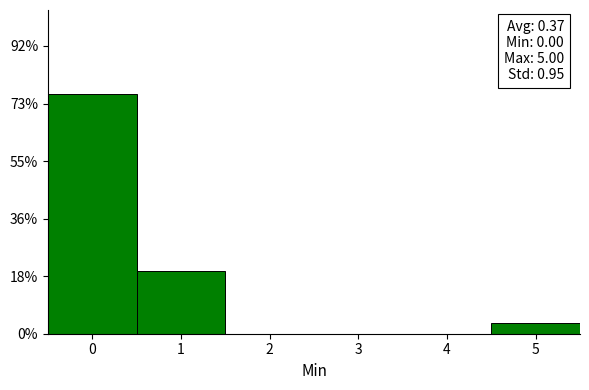

Which range on the x-axis has the tallest bar?

-0.5 to 0.5